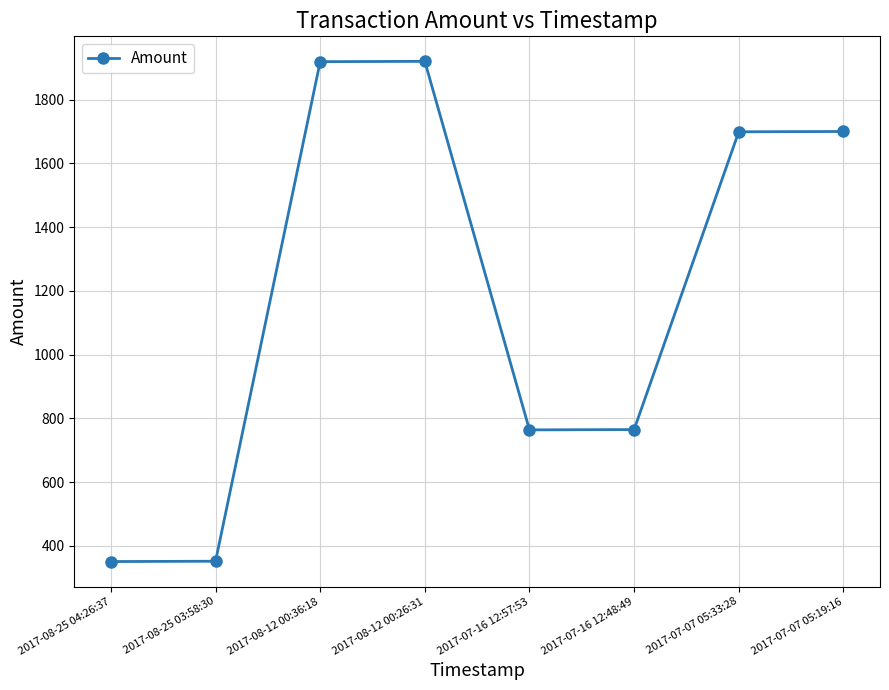

What is the greatest value displayed?

1920